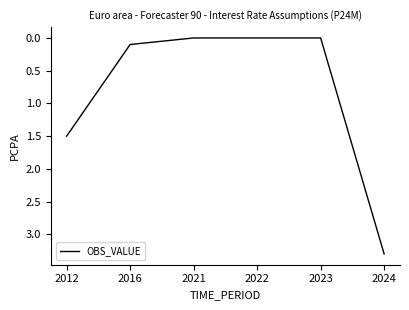

Between 2024 and 2012, which is larger?

2024